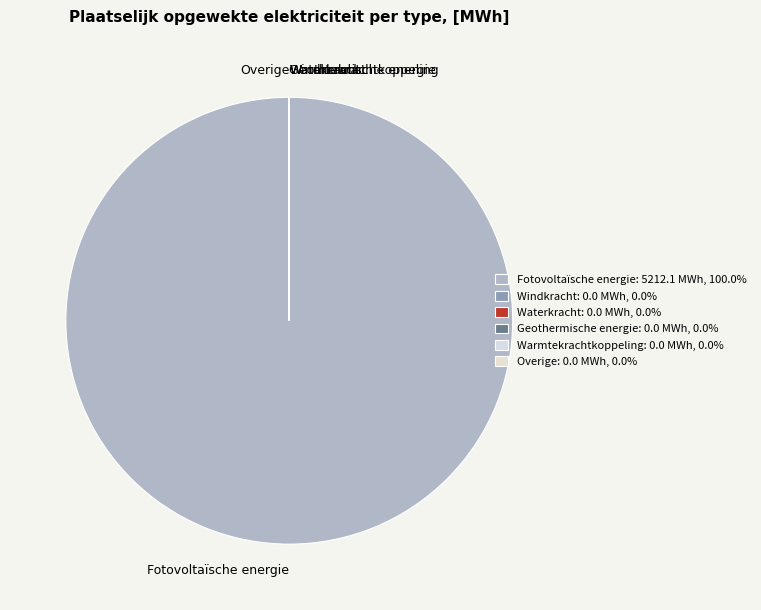

What is the largest slice in the pie chart?

Fotovoltaïsche energie